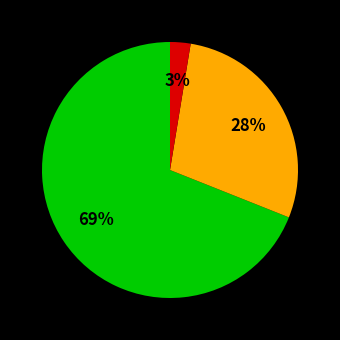

Does any single category account for the majority?

Yes